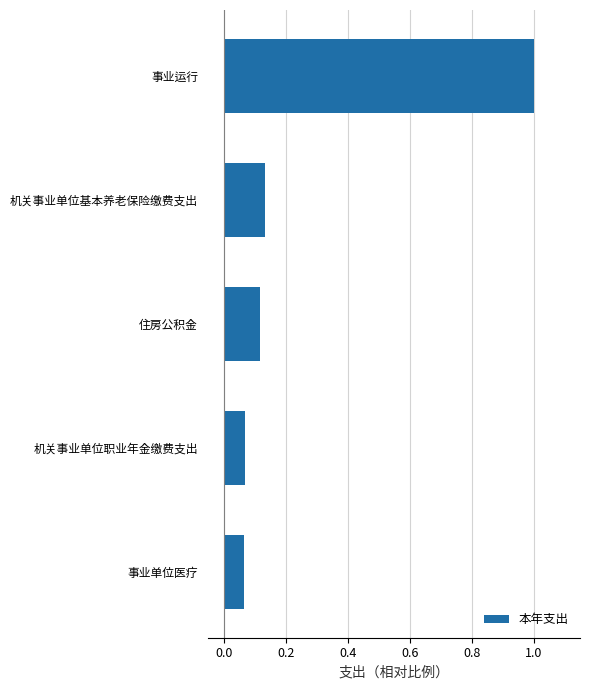

What is the approximate value at 事业运行?

1.0